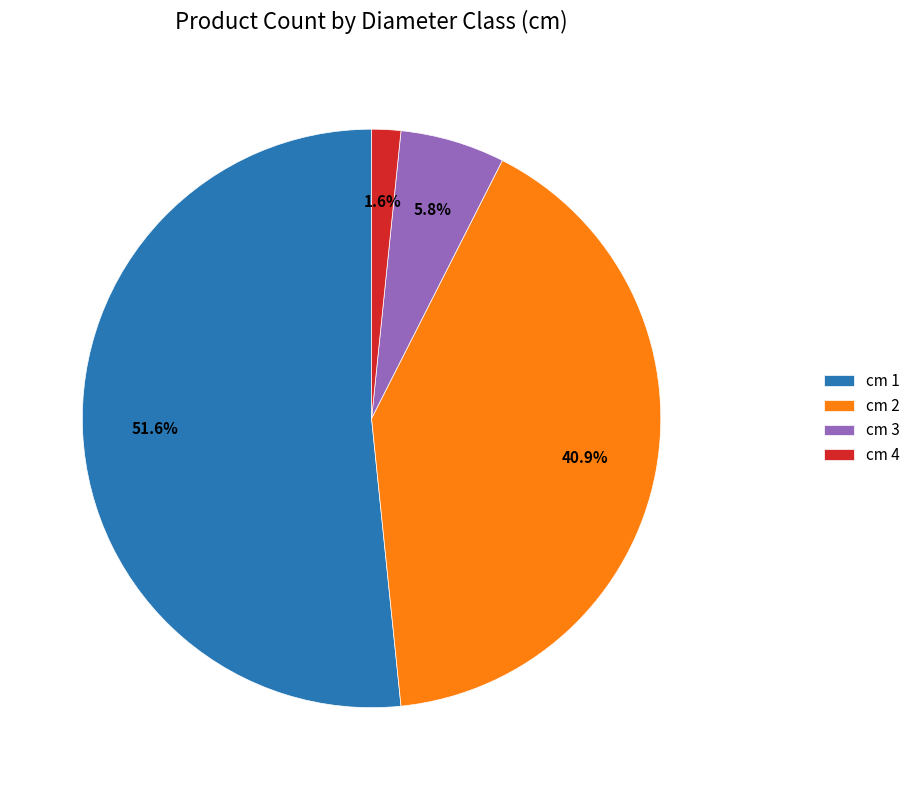

Which slice represents more than half of the pie?

cm 1